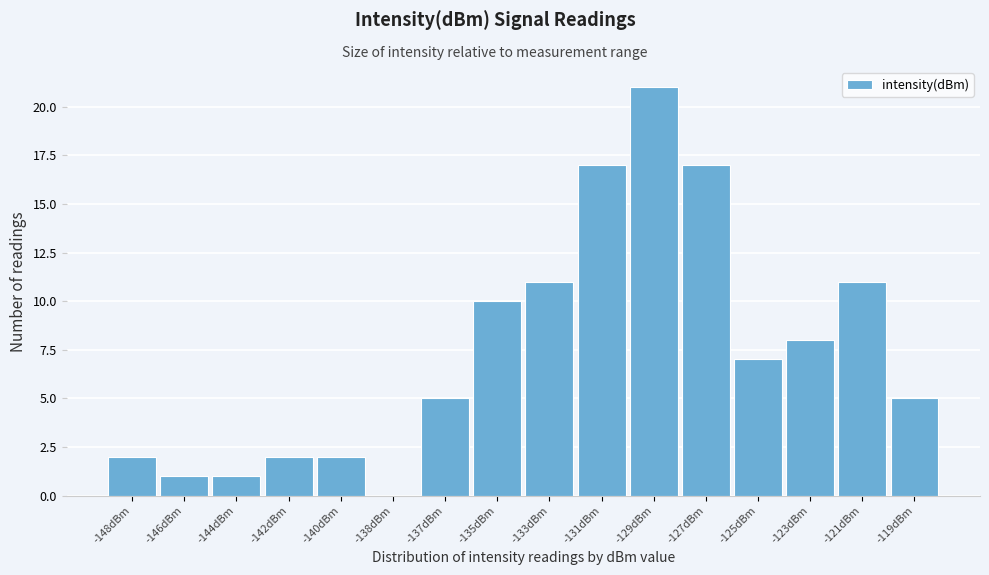

Reading left to right, transcribe all the data shown in this chart.

-148dBm=2	-146dBm=1	-144dBm=1	-142dBm=2	-140dBm=2	-138dBm=0	-137dBm=5	-135dBm=10	-133dBm=11	-131dBm=17	-129dBm=21	-127dBm=17	-125dBm=7	-123dBm=8	-121dBm=11	-119dBm=5